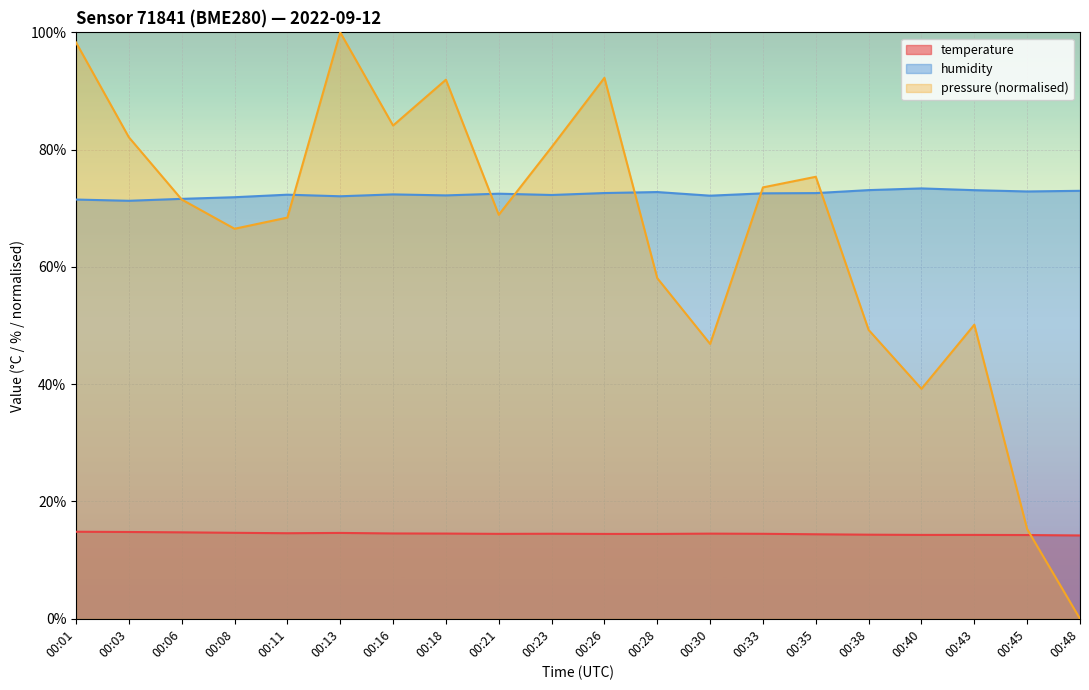

Which category has the lowest value in the pressure_norm series?

00:48